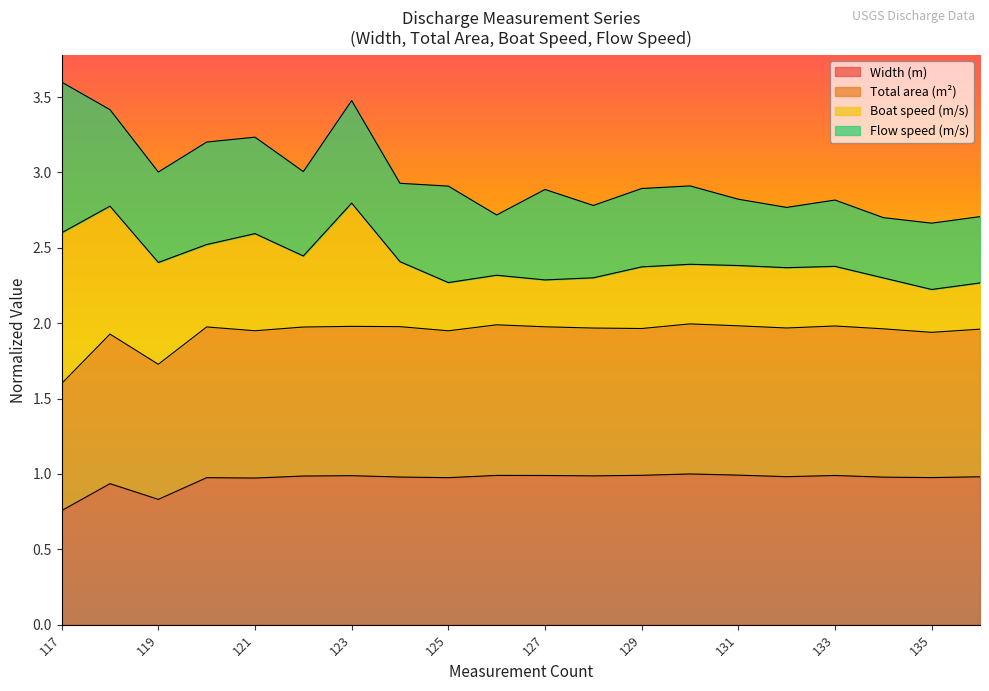

What is the highest value of the Width (m) series?

1.0